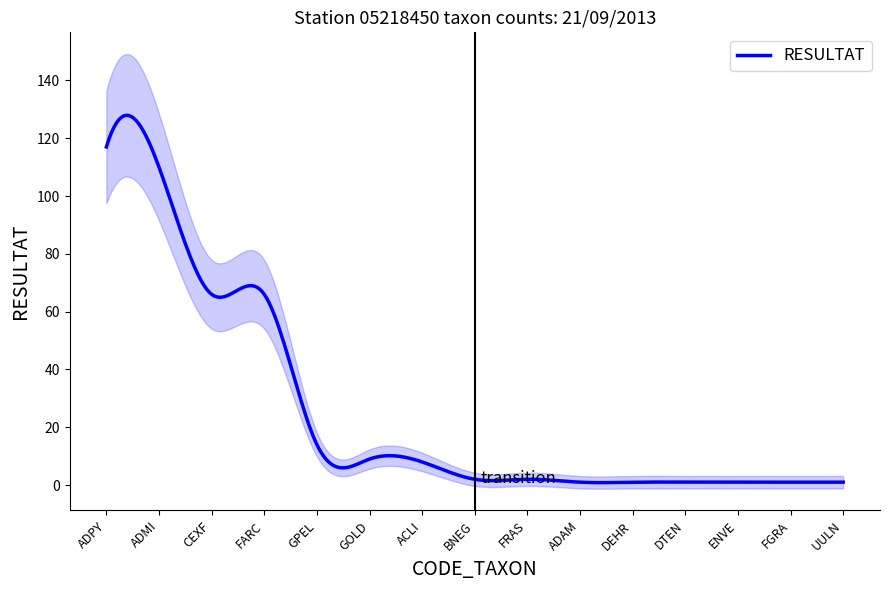

True or false: the data shows 2 at FRAS.

True